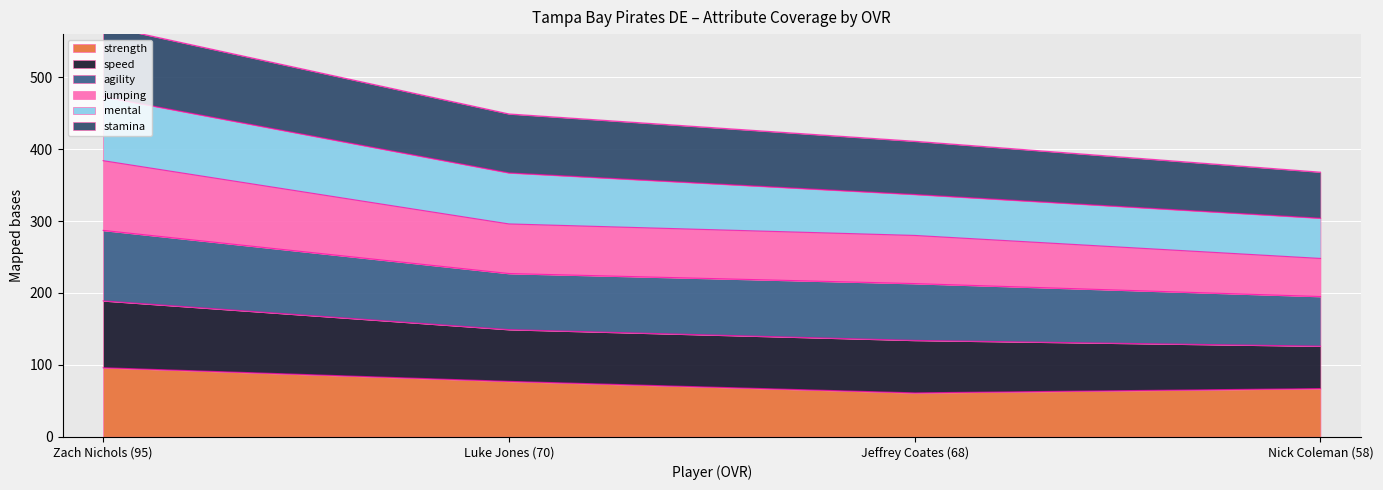

Which series changed the most between Zach Nichols (95) and Nick Coleman (58)?

jumping